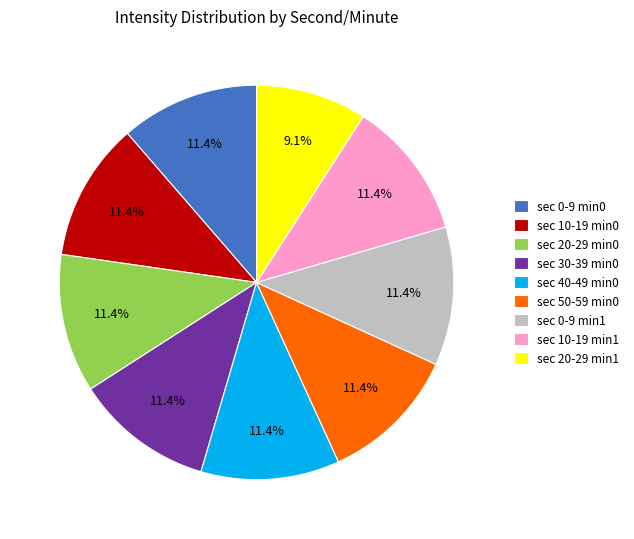

Do sec 30-39 min0 and sec 20-29 min1 together represent more than half of the pie?

No